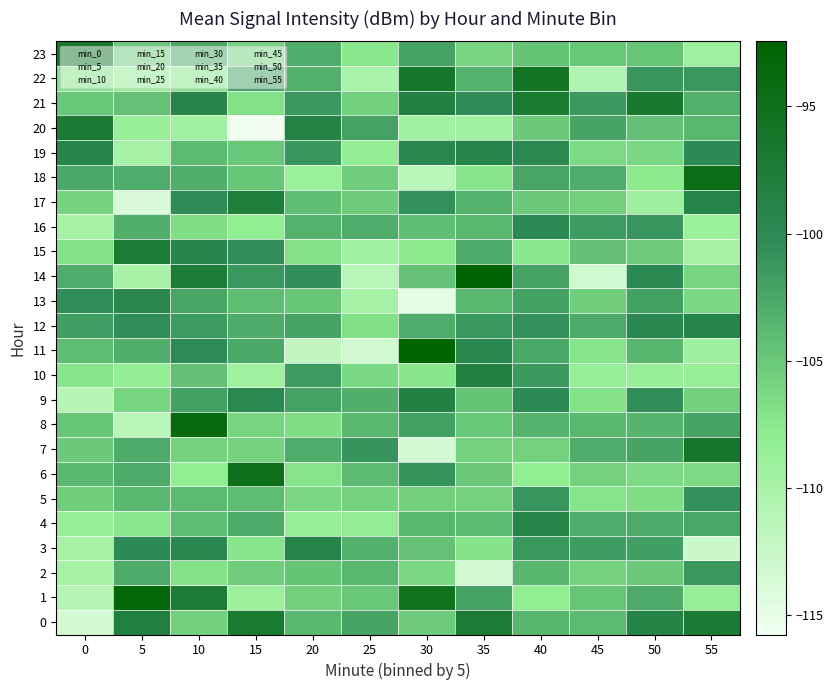

Which has a higher value, 50 or 15?

15